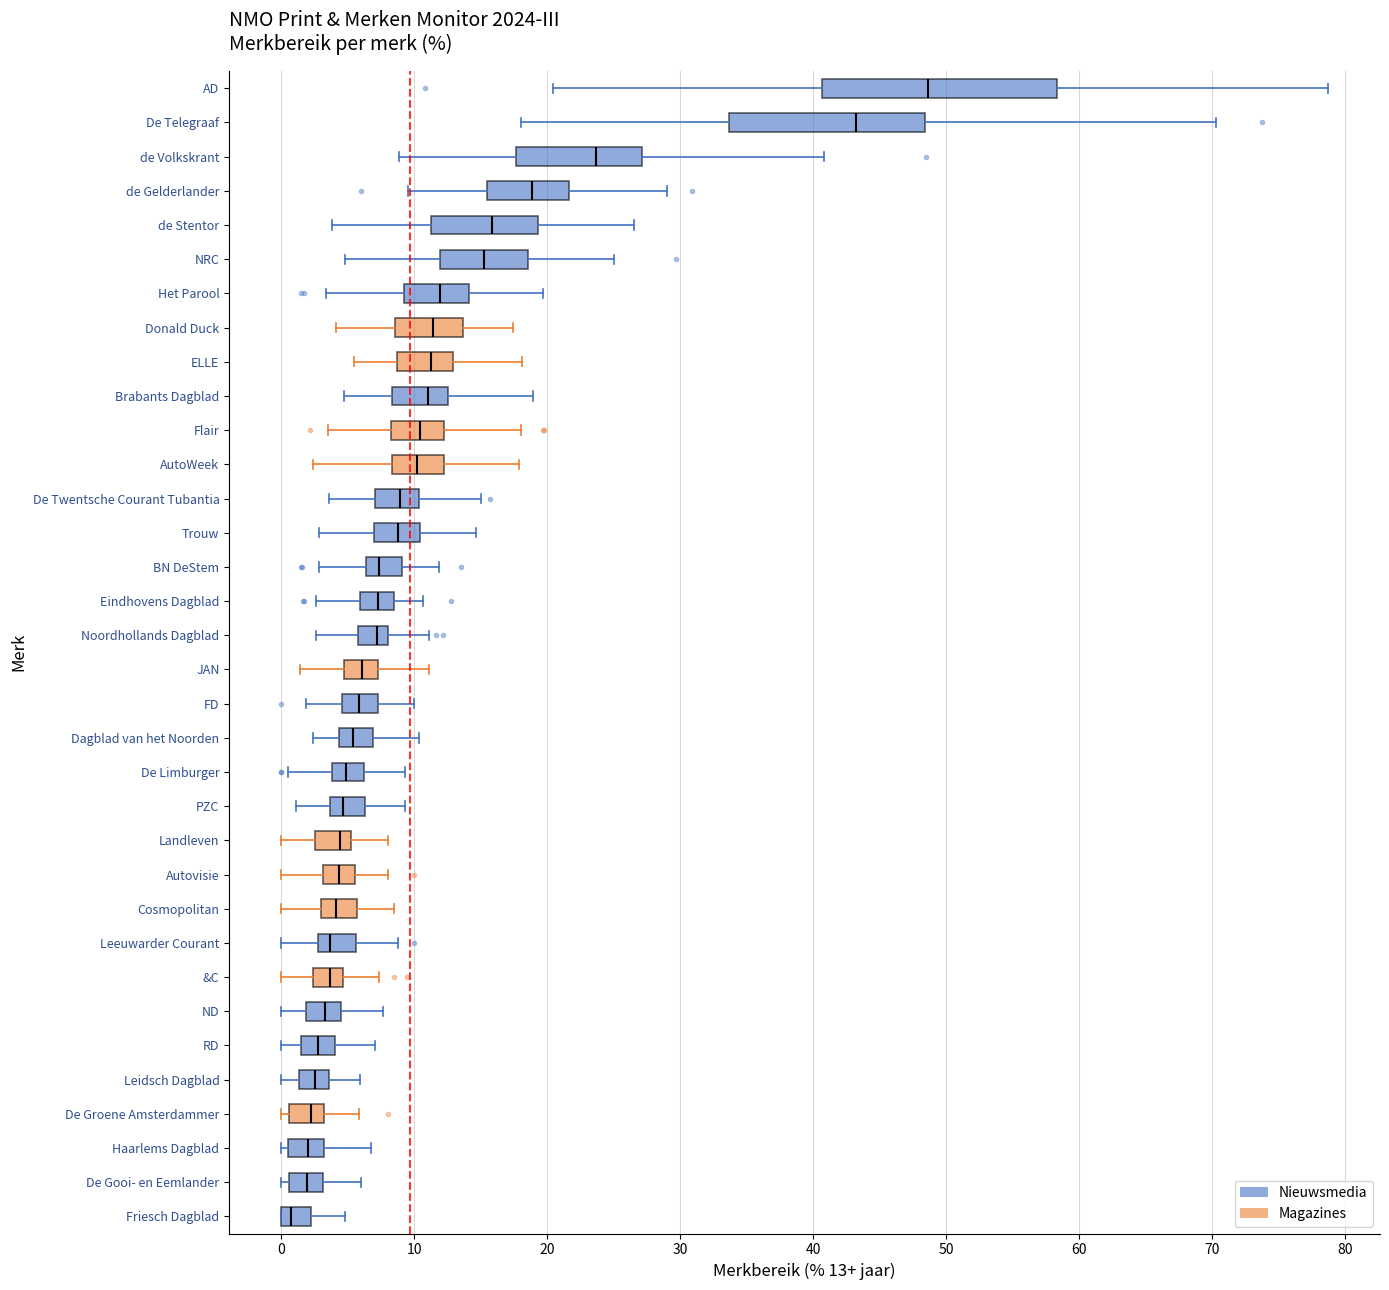

Reading bottom to top, read every box against the x-axis: the position of its median line, the range the box covers, and the ends of its whiskers. The values are not printed on the chart, so give them approximately, as read against the axis.

Friesch Dagblad: median 1, box 0 to 2, whiskers 0 to 5
De Gooi- en Eemlander: median 2, box 1 to 3, whiskers 0 to 6
Haarlems Dagblad: median 2, box 0 to 3, whiskers 0 (just left of the box's left edge) to 7
De Groene Amsterdammer: median 2, box 1 to 3, whiskers 0 to 6
Leidsch Dagblad: median 3, box 1 to 4, whiskers 0 to 6
RD: median 3, box 1 to 4, whiskers 0 to 7
ND: median 3, box 2 to 4, whiskers 0 to 8
&C: median 4, box 2 to 5, whiskers 0 to 7
Leeuwarder Courant: median 4, box 3 to 6, whiskers 0 to 9
Cosmopolitan: median 4, box 3 to 6, whiskers 0 to 8
Autovisie: median 4, box 3 to 6, whiskers 0 to 8
Landleven: median 4, box 3 to 5, whiskers 0 to 8
PZC: median 5, box 4 to 6, whiskers 1 to 9
De Limburger: median 5, box 4 to 6, whiskers 1 to 9
Dagblad van het Noorden: median 5, box 4 to 7, whiskers 2 to 10
FD: median 6, box 5 to 7, whiskers 2 to 10
JAN: median 6, box 5 to 7, whiskers 1 to 11
Noordhollands Dagblad: median 7, box 6 to 8, whiskers 3 to 11
Eindhovens Dagblad: median 7, box 6 to 8, whiskers 3 to 11
BN DeStem: median 7, box 6 to 9, whiskers 3 to 12
Trouw: median 9, box 7 to 10, whiskers 3 to 15
De Twentsche Courant Tubantia: median 9, box 7 to 10, whiskers 4 to 15
AutoWeek: median 10, box 8 to 12, whiskers 2 to 18
Flair: median 10, box 8 to 12, whiskers 3 to 18
Brabants Dagblad: median 11, box 8 to 13, whiskers 5 to 19
ELLE: median 11, box 9 to 13, whiskers 5 to 18
Donald Duck: median 11, box 9 to 14, whiskers 4 to 17
Het Parool: median 12, box 9 to 14, whiskers 3 to 20
NRC: median 15, box 12 to 19, whiskers 5 to 25
de Stentor: median 16, box 11 to 19, whiskers 4 to 27
de Gelderlander: median 19, box 15 to 22, whiskers 10 to 29
de Volkskrant: median 24, box 18 to 27, whiskers 9 to 41
De Telegraaf: median 43, box 34 to 48, whiskers 18 to 70
AD: median 49, box 41 to 58, whiskers 20 to 79